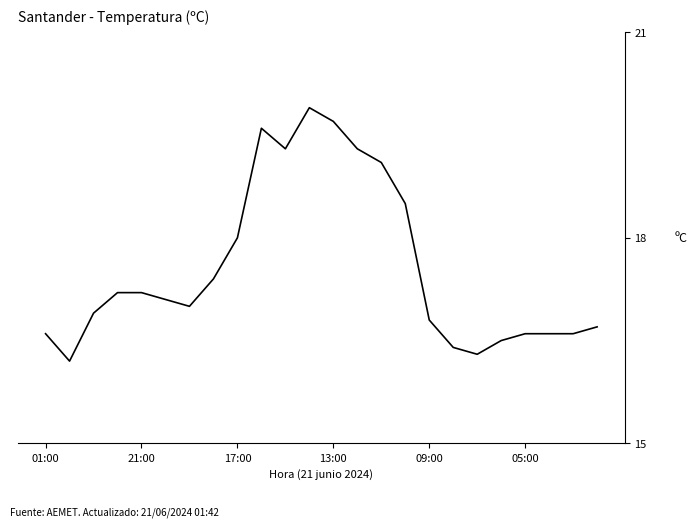

What is the minimum value shown in the chart?

16.2